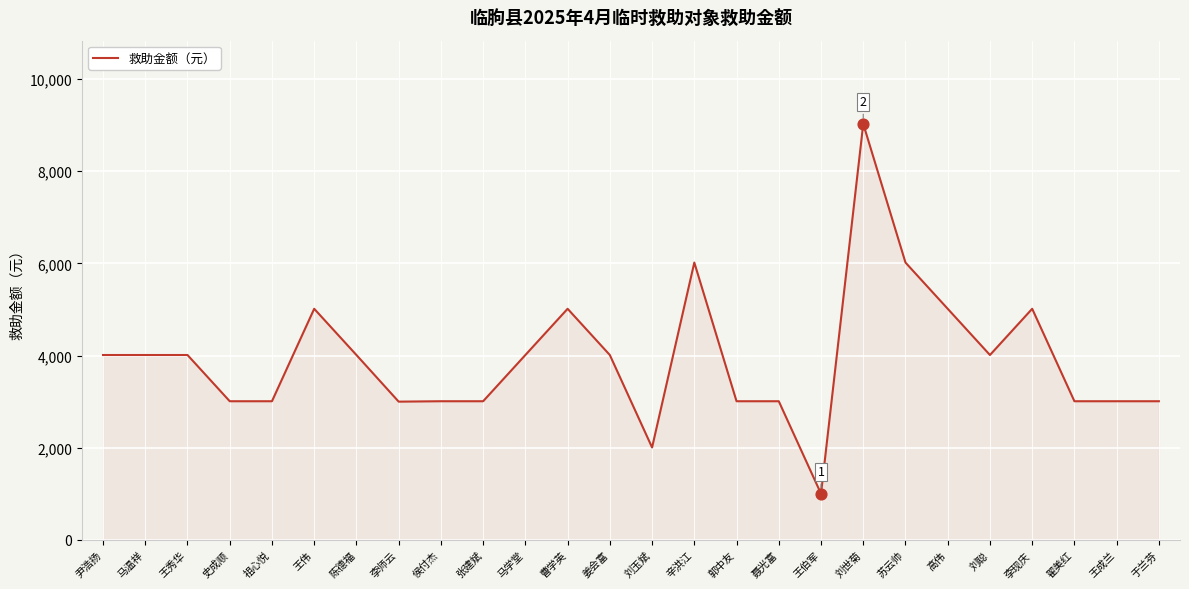

What is the ratio of the value at 苏云帅 to the value at 刘世菊?

0.7